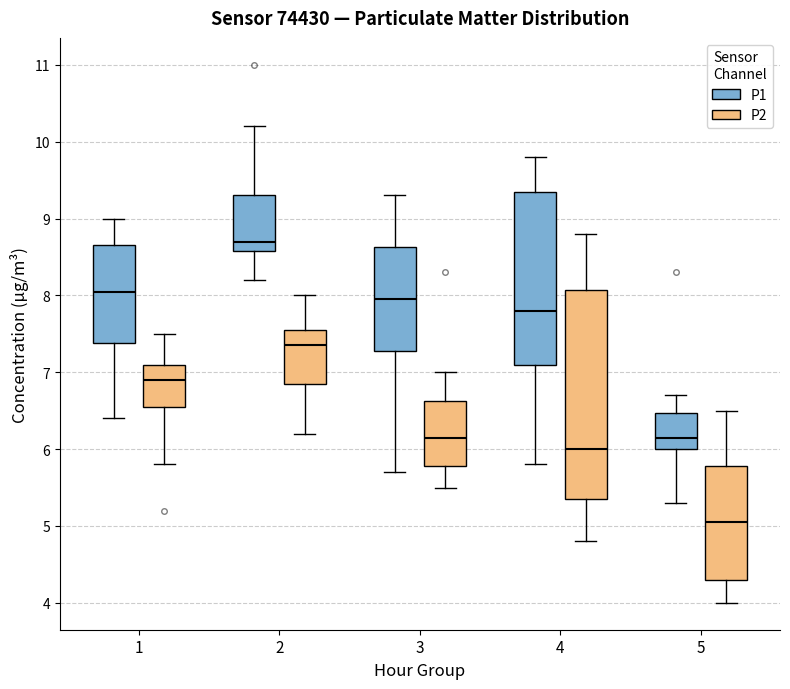

Where does the upper whisker of the box for 4 (P2) end on the y-axis? The values are not printed on the chart, so give them approximately, as read against the axis.

8.8